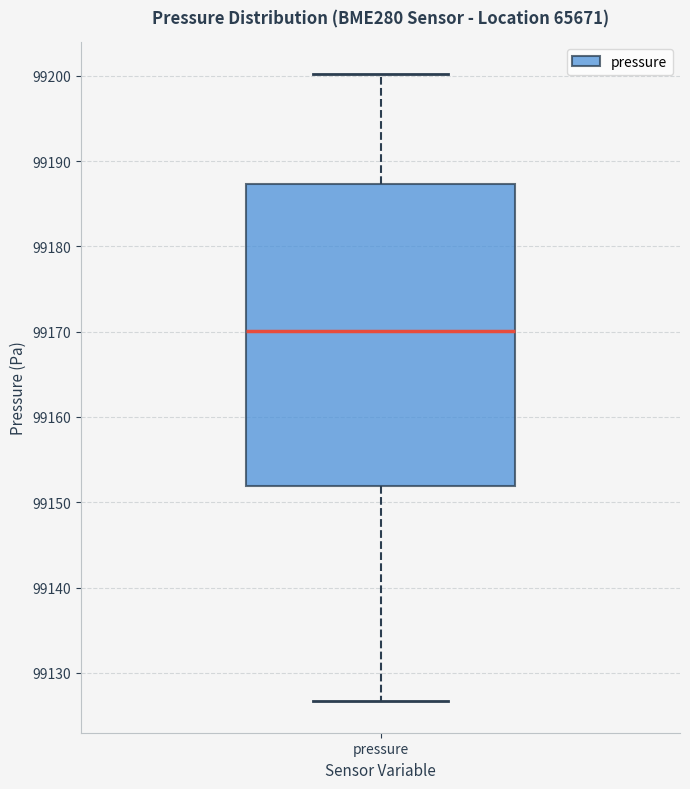

Transcribe this box plot: give where the median line is, the range the box spans, and where the two whiskers end, as read against the y-axis. The values are not printed on the chart, so give them approximately, as read against the axis.

median 99170, box 99152 to 99187, whiskers 99127 to 99200